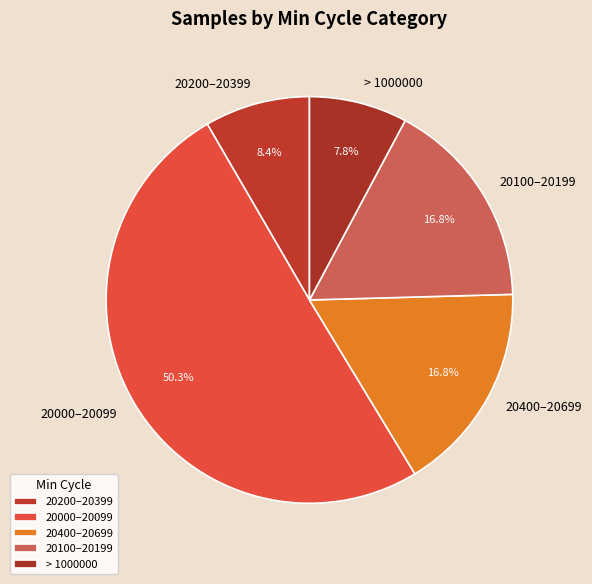

Which slice is the largest?

20000–20099